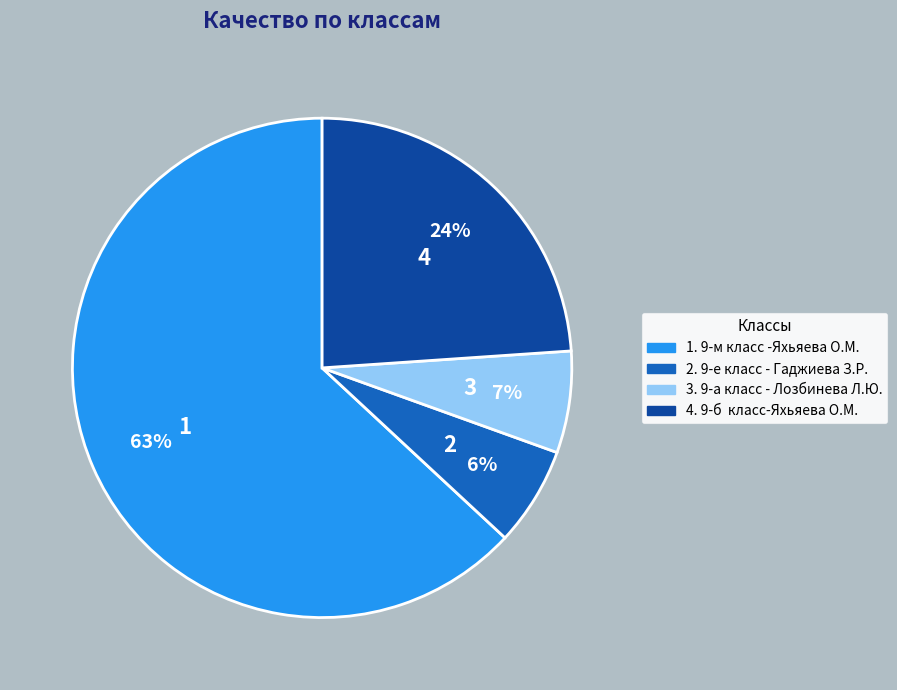

To the nearest percent, what is the average slice percentage?

25%